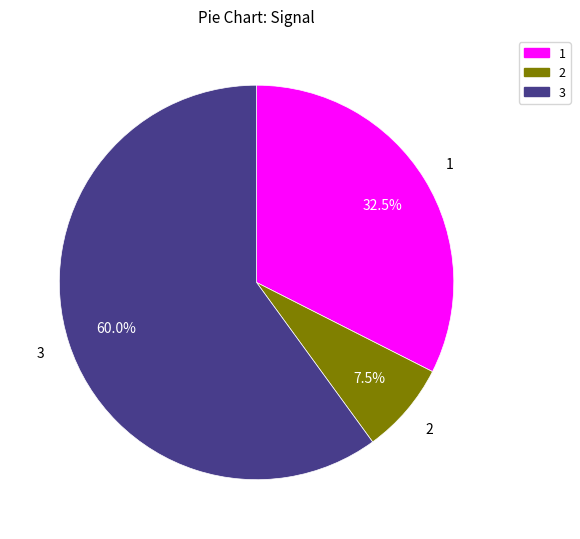

Which slice represents more than half of the pie?

3